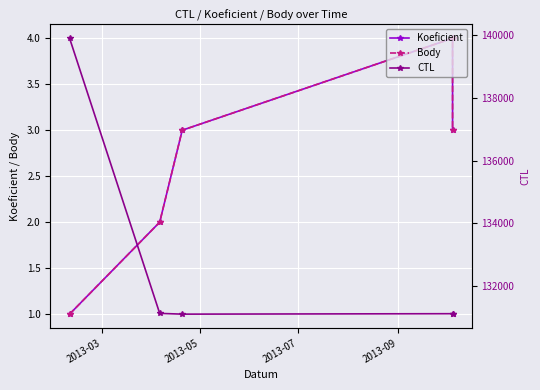

Where does the Body series first go above 3?

2013-09